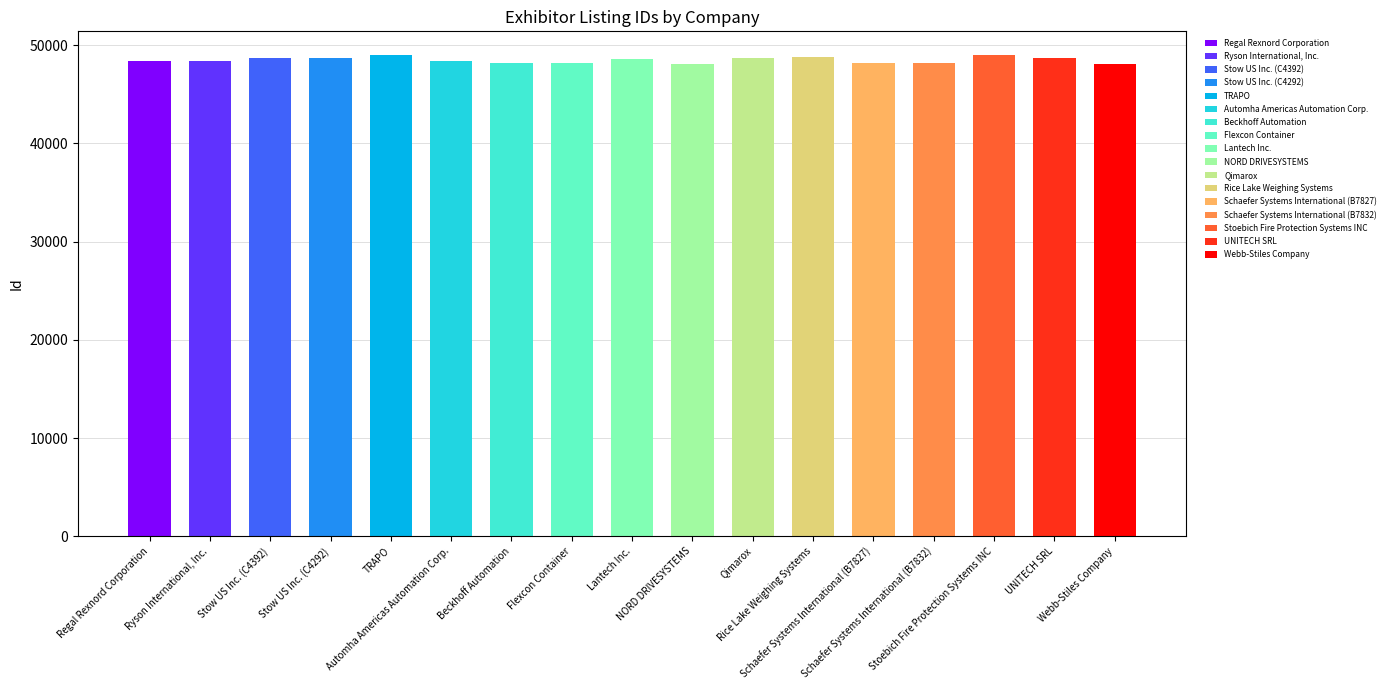

What is the difference between the maximum and minimum values?

853